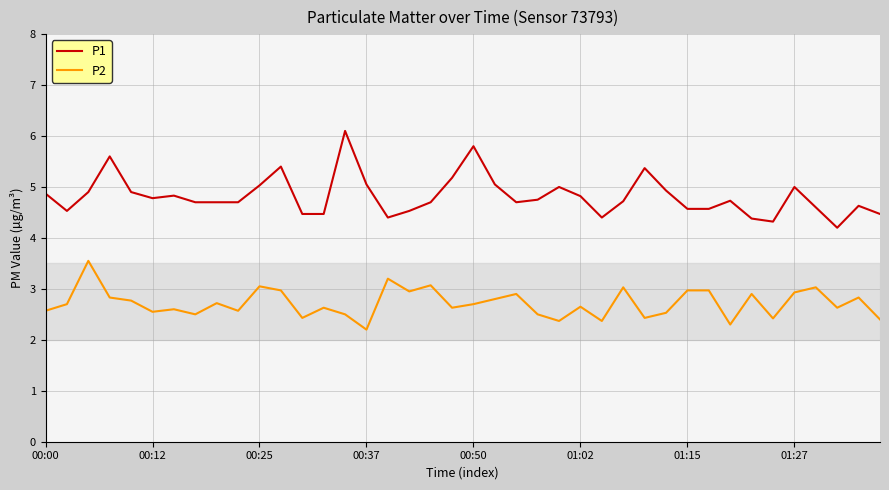

Which series has the largest total across all categories?

P1